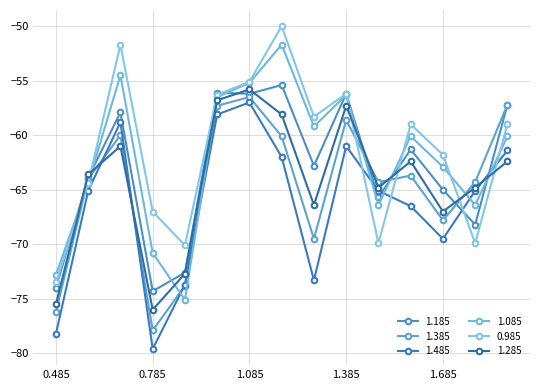

Where does the 1.385 series first go above -64?

0.685